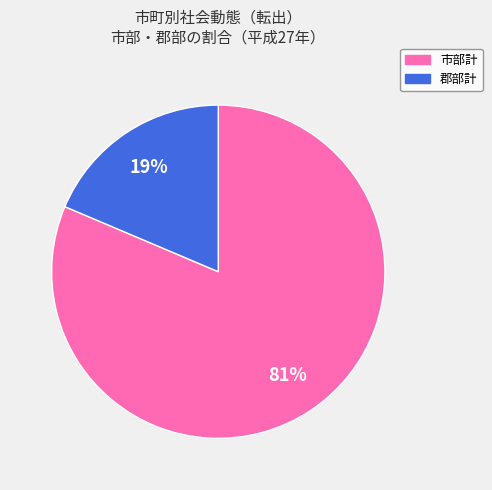

True or false: 市部計 accounts for 81% of the total.

True